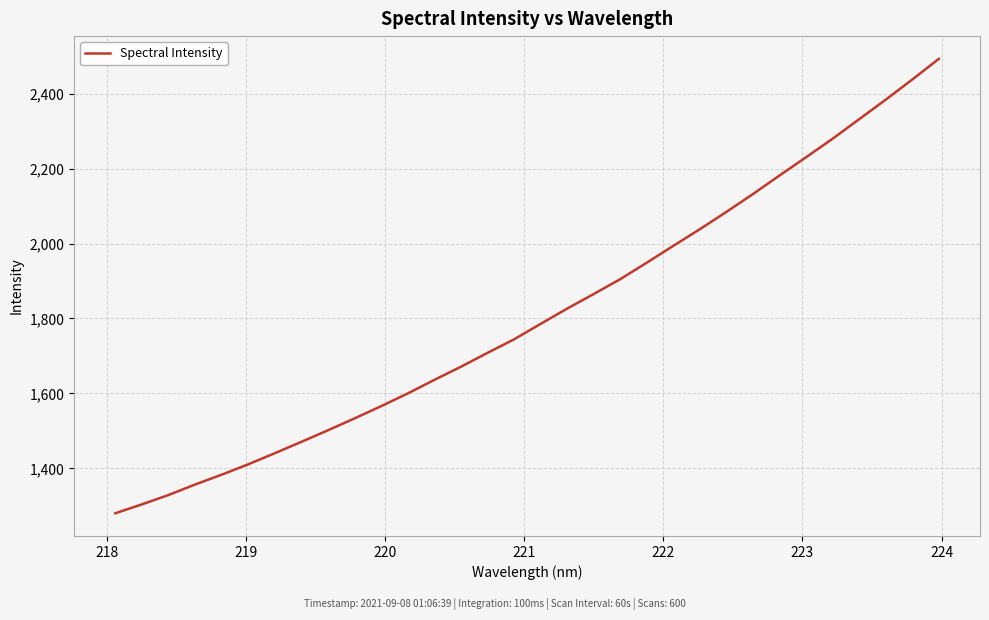

What is the difference between the maximum and minimum values?

1212.9